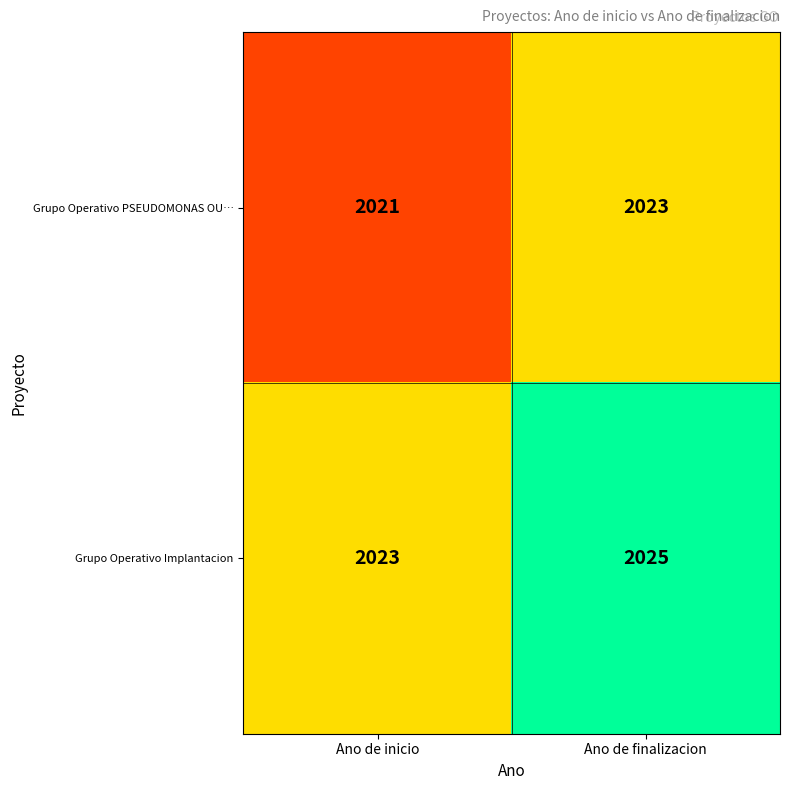

Reading right to left, what are all the values shown in this chart?

Grupo Operativo PSEUDOMONAS OU…: 2023	2021
Grupo Operativo Implantacion: 2025	2023